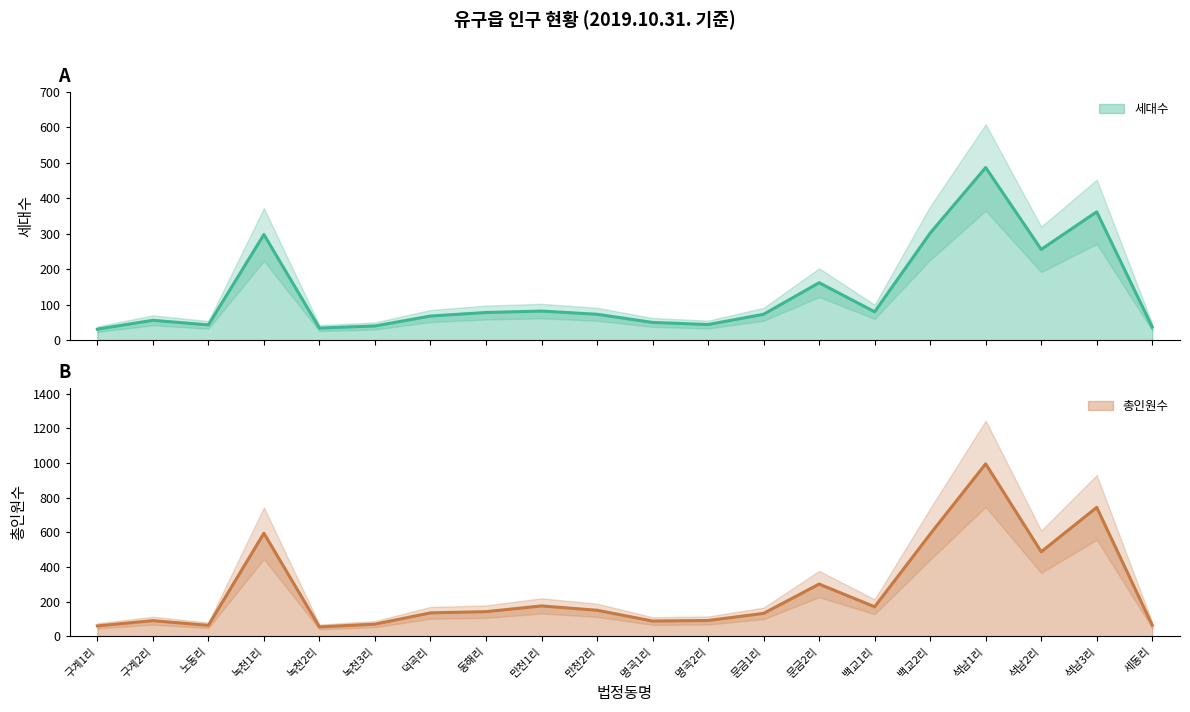

True or false: 세대수 and 총인원수 intersect in this chart.

False